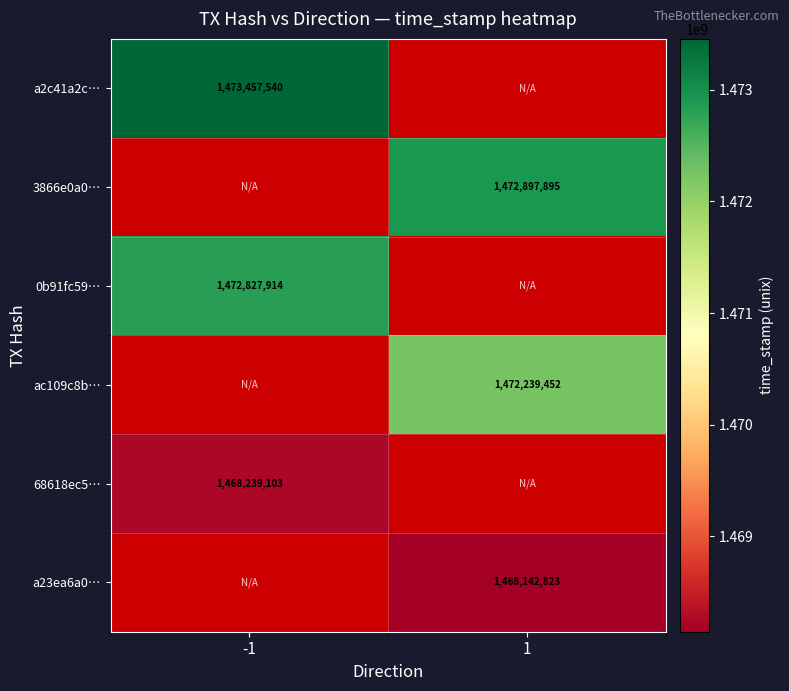

The 0b91fc59… series shows 702958804 at -1. True or false?

False